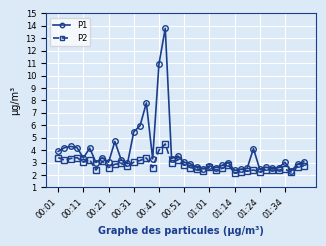

Which series has the largest range (max minus min)?

P1